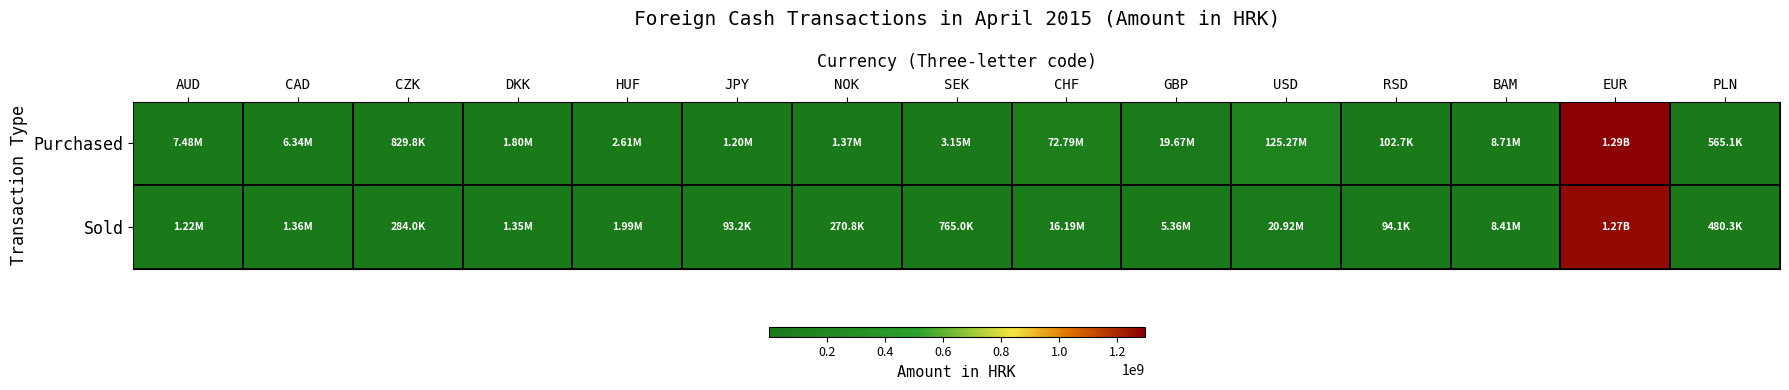

Reading right to left, transcribe all the data shown in this chart.

Purchased: PLN=565109.0	EUR=1294275057.0	BAM=8706650.0	RSD=102698.0	USD=125271022.0	GBP=19672626.0	CHF=72786078.0	SEK=3153722.0	NOK=1366736.0	JPY=1201017.0	HUF=2606987.0	DKK=1800824.0	CZK=829756.0	CAD=6341776.0	AUD=7476208.0
Sold: PLN=480342.6	EUR=1268389555.9	BAM=8411494.0	RSD=94064.0	USD=20924042.0	GBP=5363380.0	CHF=16188478.0	SEK=764953.0	NOK=270797.0	JPY=93178.0	HUF=1994836.0	DKK=1347873.0	CZK=284039.0	CAD=1362636.0	AUD=1215868.0